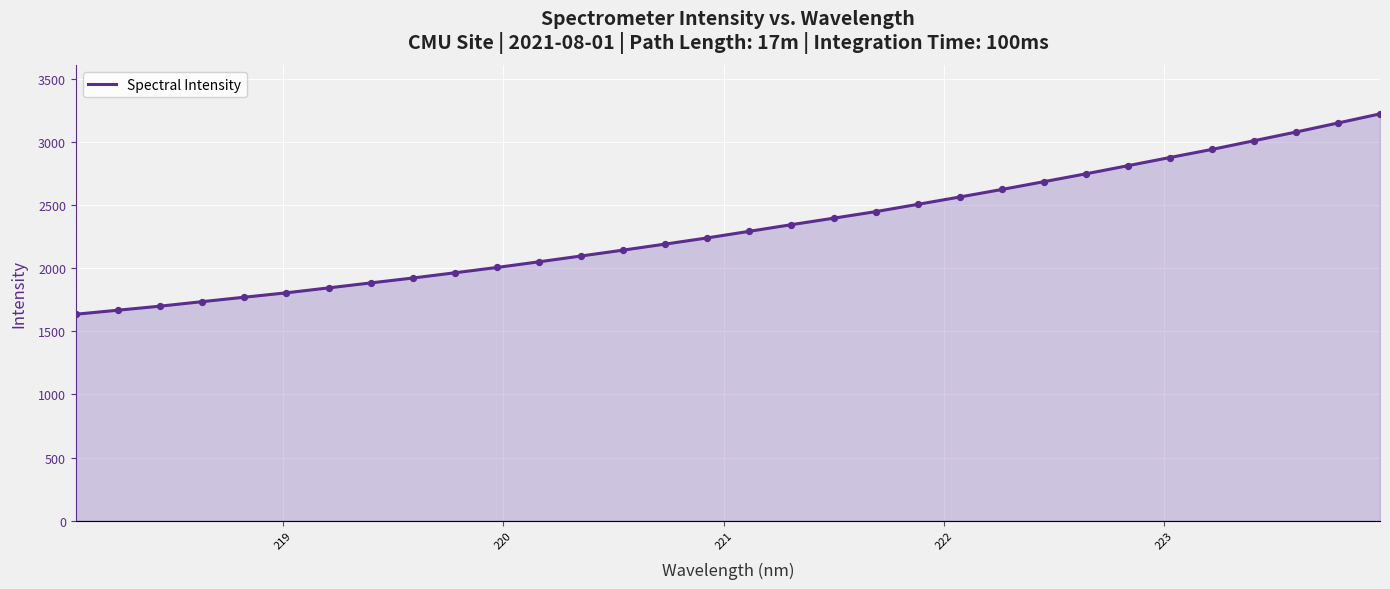

What is the difference between the maximum and minimum values?

1587.9